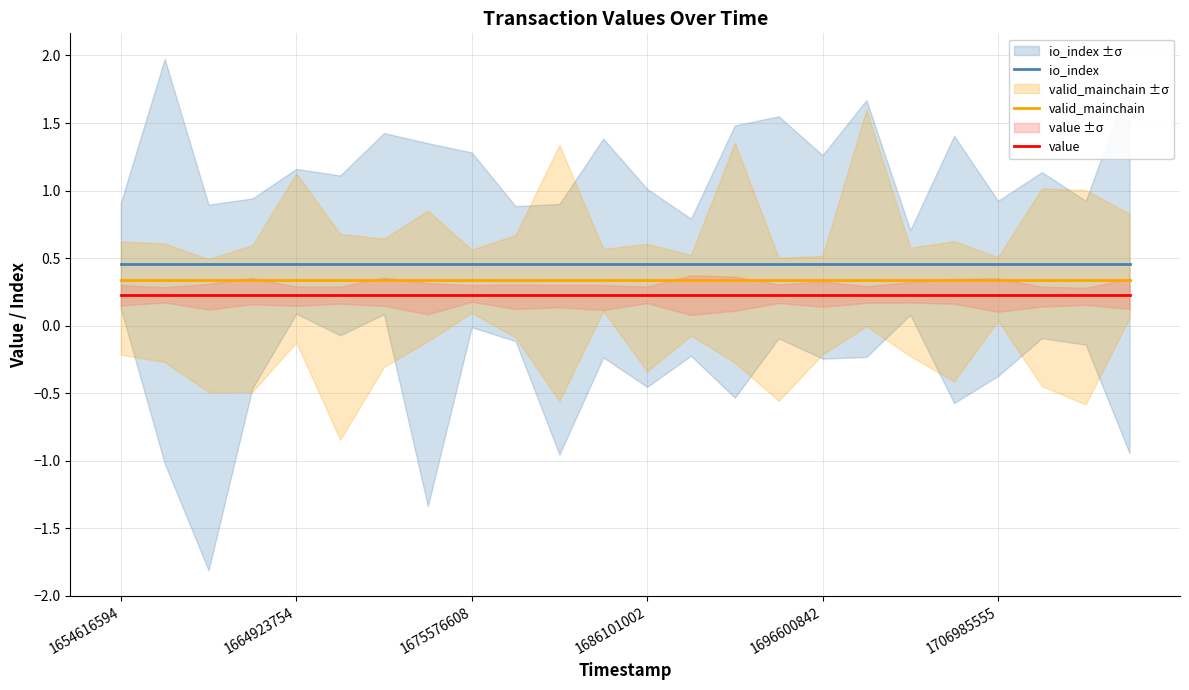

True or false: valid_mainchain has more than 0 interior local peaks.

False